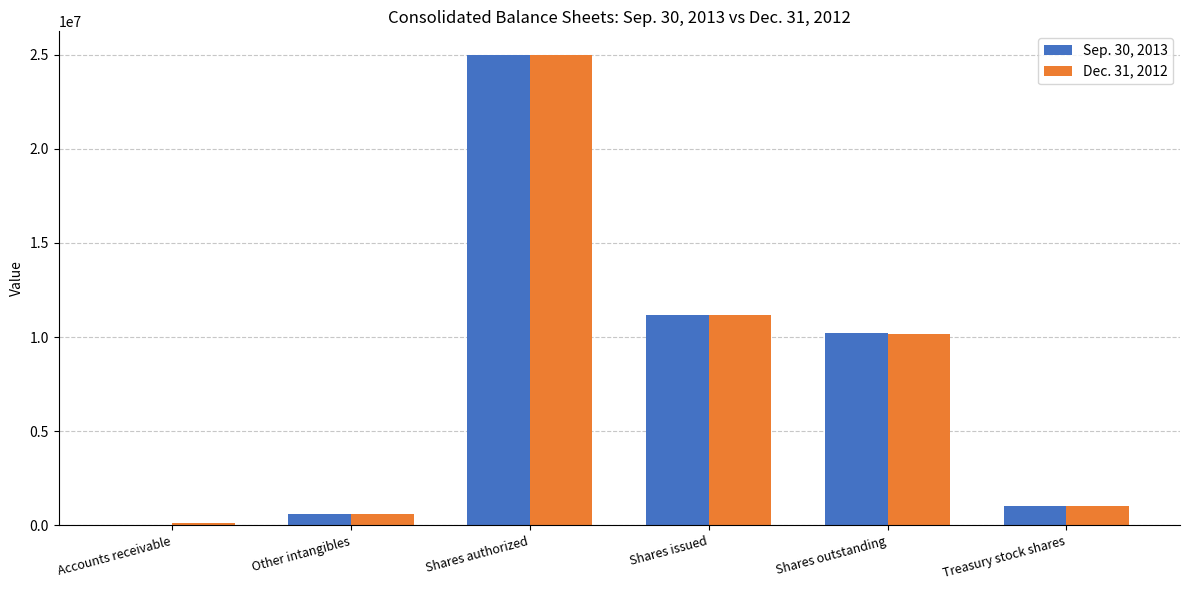

At which label is Sep. 30, 2013 closest to 12515000?

Shares issued